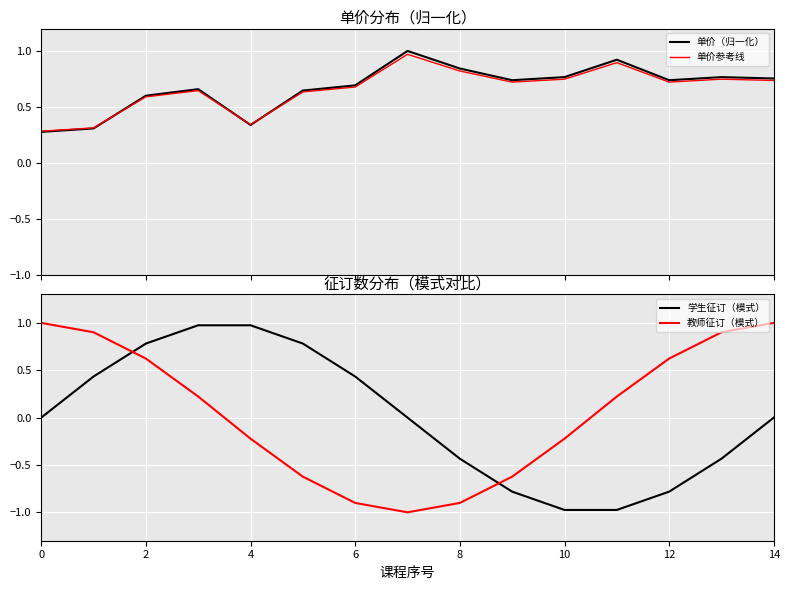

What is the value of the 单价（归一化） point at the 2nd from the left?

0.3